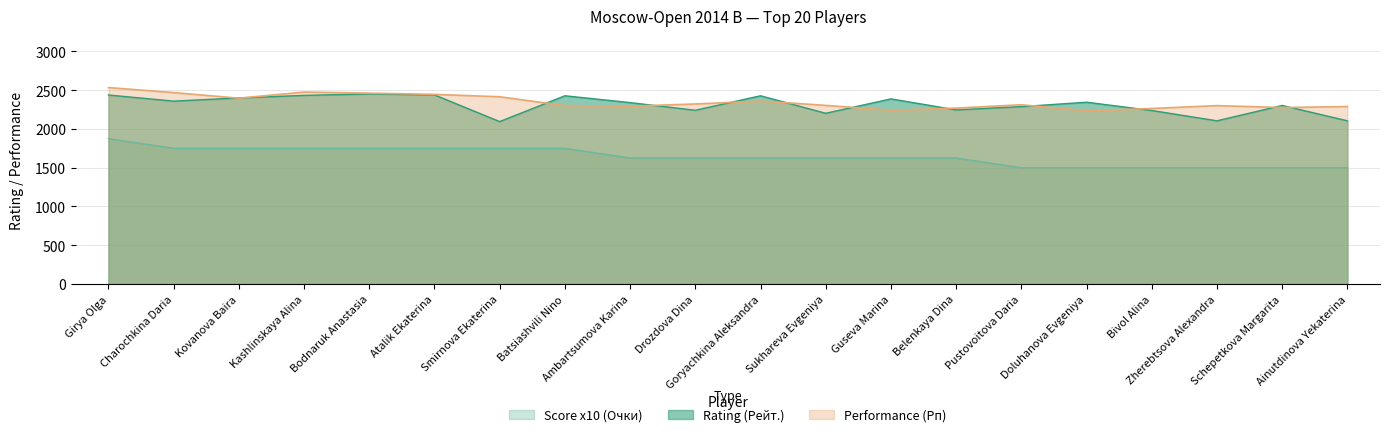

Reading left to right, extract all data points from this chart.

Rating (Рейт.): 2438	2359	2400	2433	2452	2439	2095	2428	2340	2241	2428	2202	2388	2246	2288	2345	2238	2105	2303	2105
Performance (Рп): 2534	2469	2397	2476	2462	2446	2415	2301	2294	2322	2360	2304	2242	2269	2312	2235	2264	2301	2276	2289
Score x10 (Очки): 1875	1750	1750	1750	1750	1750	1750	1750	1625	1625	1625	1625	1625	1625	1500	1500	1500	1500	1500	1500